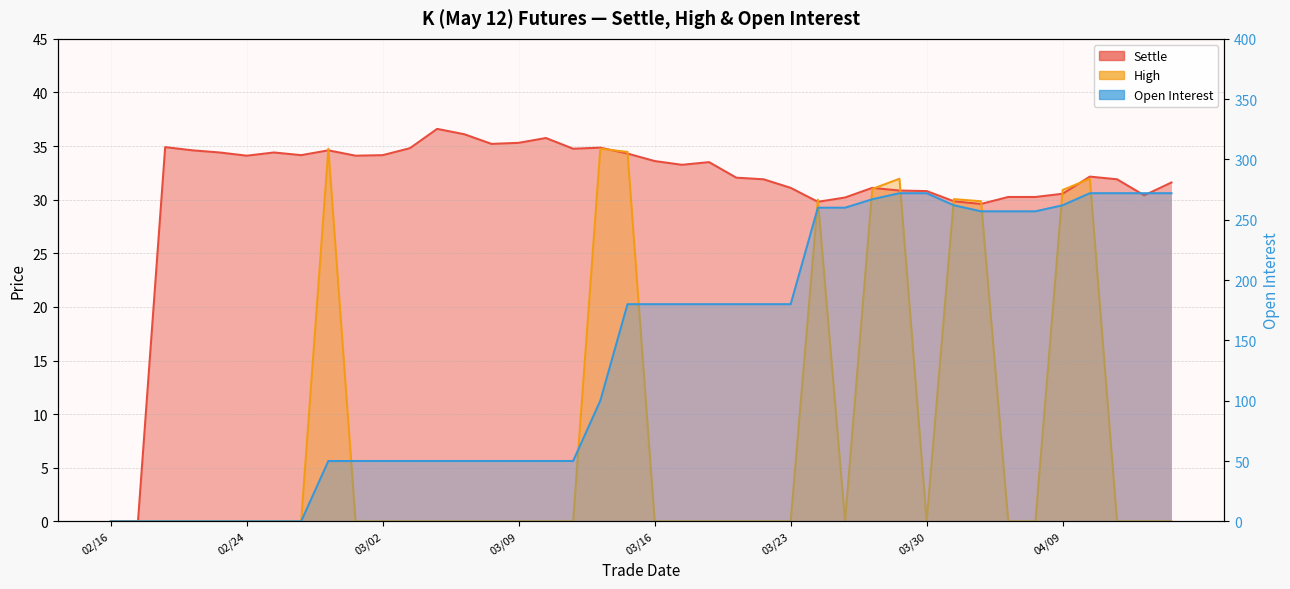

What is the average value of the High series?

8.0